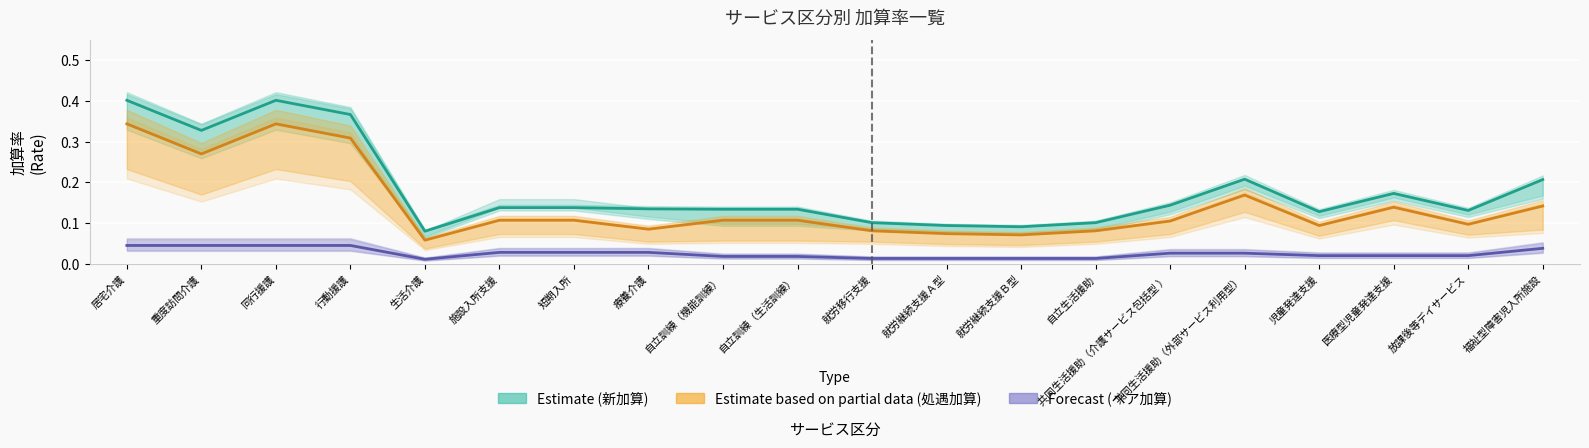

How many lines are shown in the chart?

3